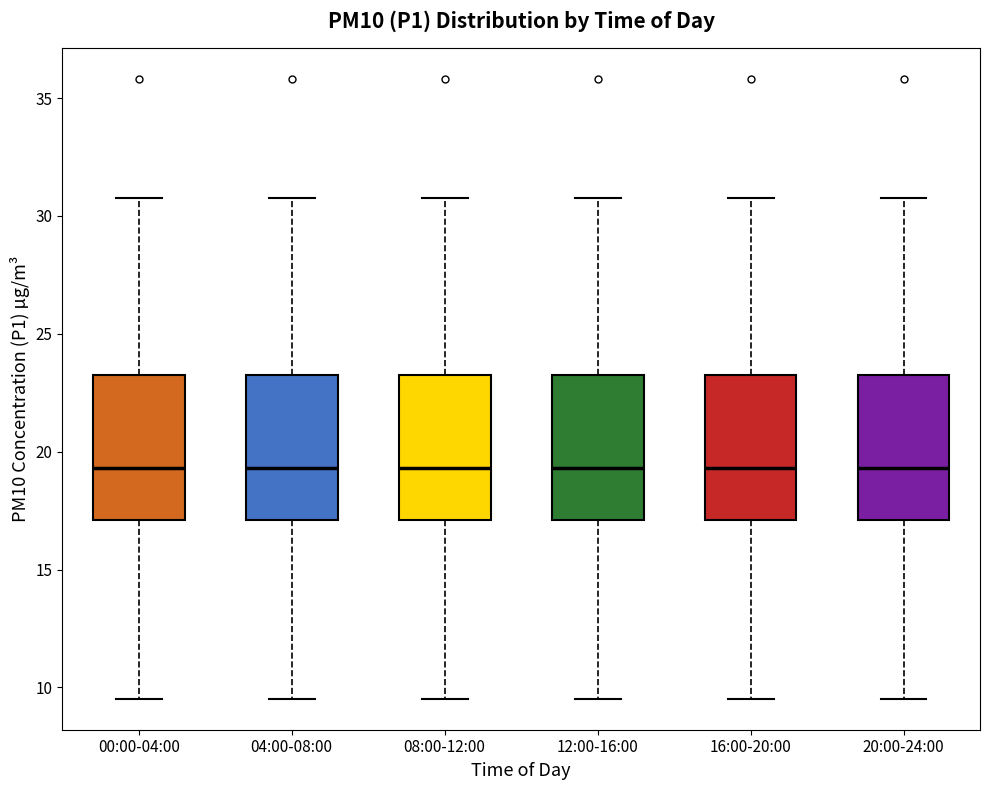

Where does the lower whisker of the box for 12:00-16:00 end on the y-axis? The values are not printed on the chart, so give them approximately, as read against the axis.

9.5